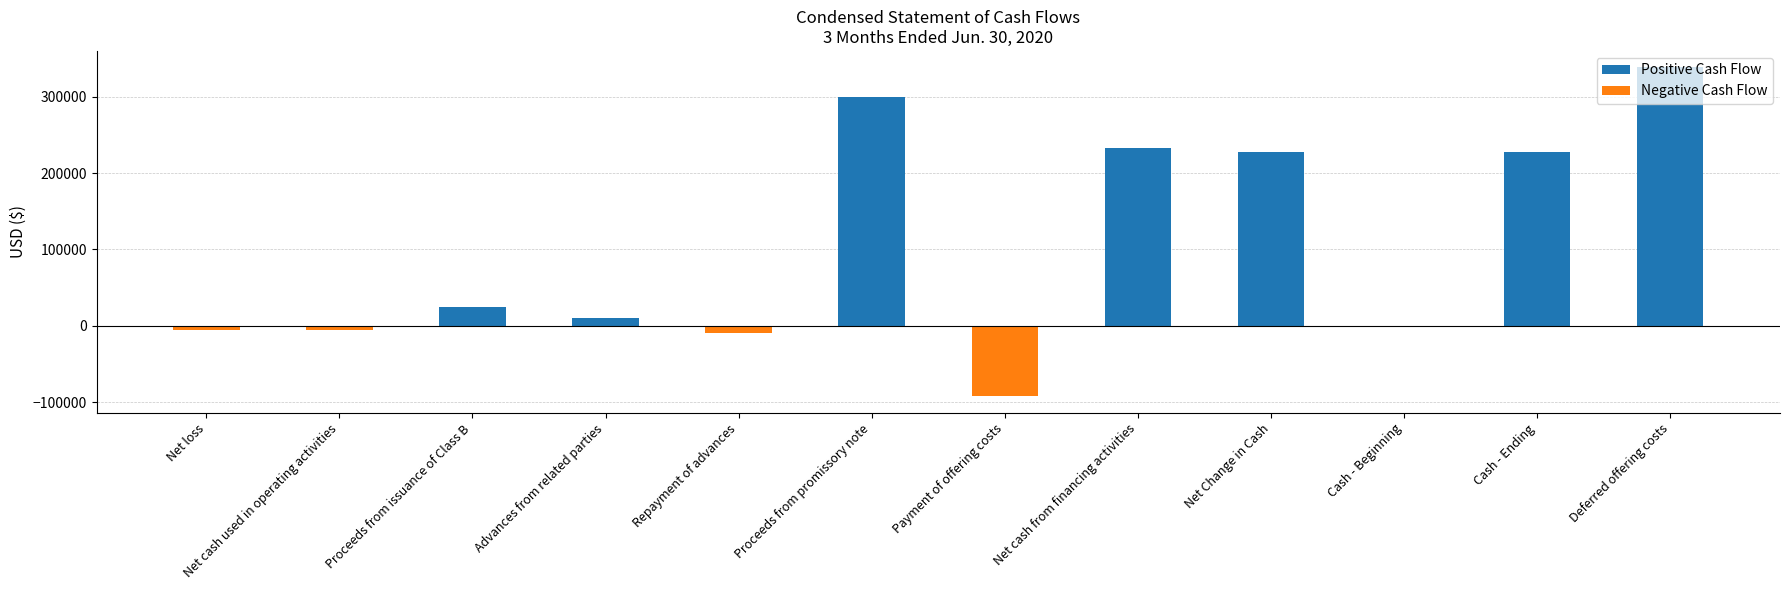

Between Cash - Ending and Payment of offering costs, which is larger?

Cash - Ending